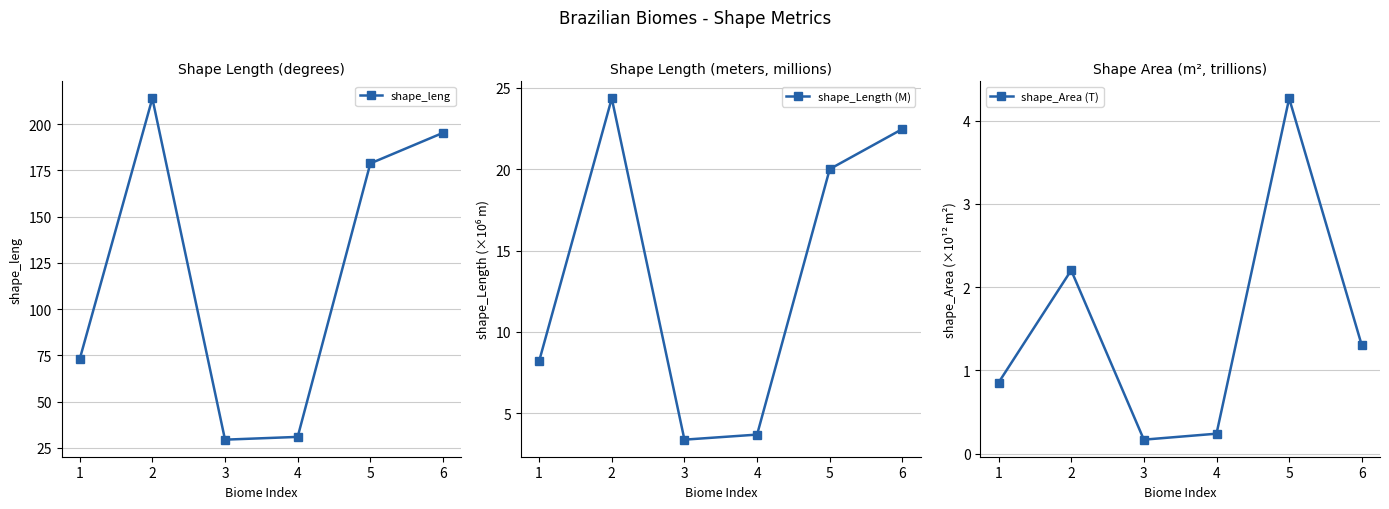

What value does the shape_Area (T) series have at 1?

0.9